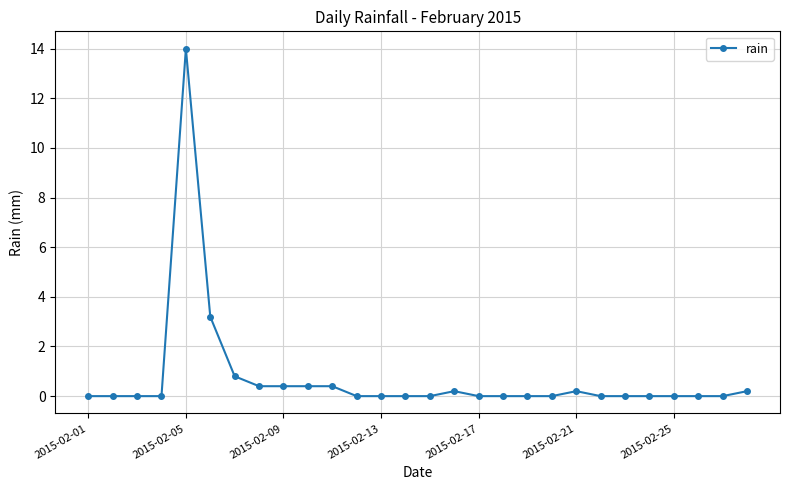

Is this an area chart (filled region under the line)?

No